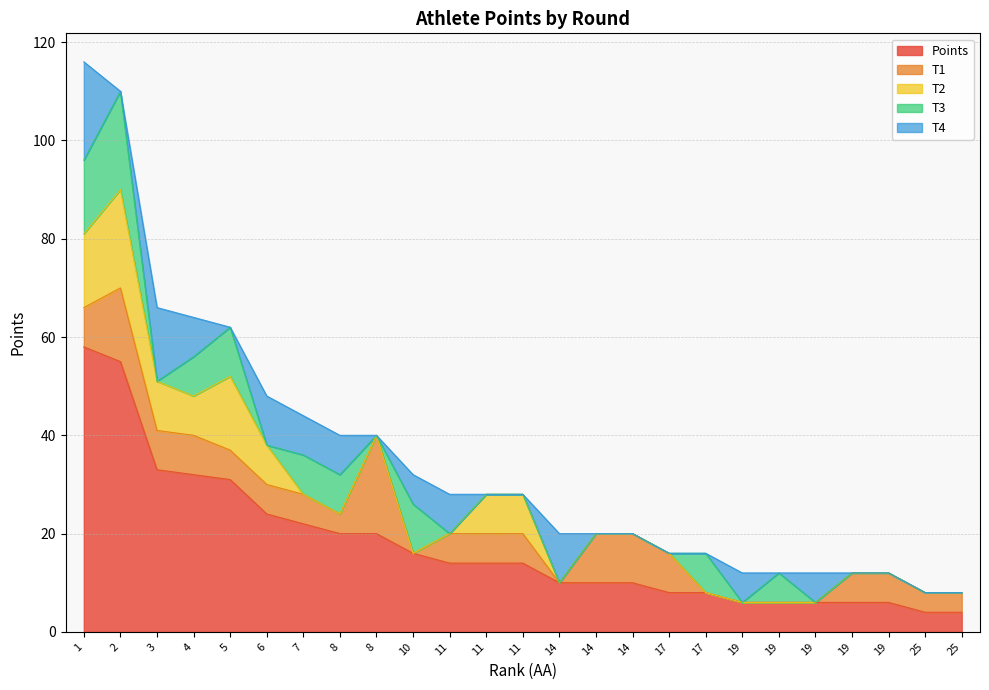

Is it true that T2 equals -12 at 19?

False